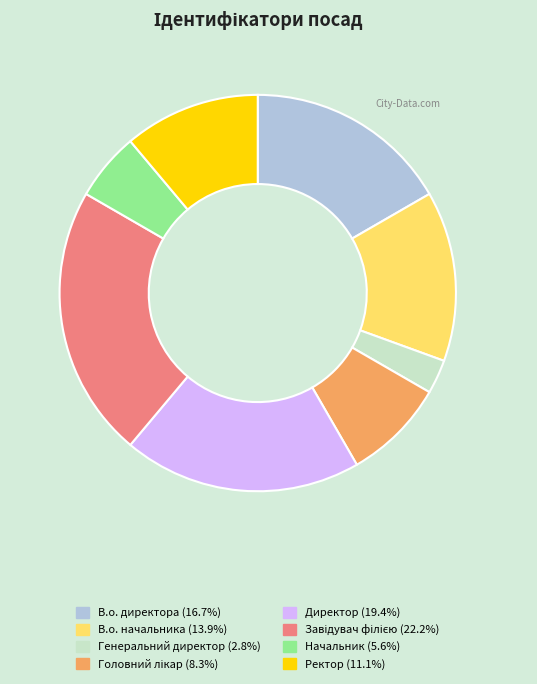

Which slice is the smallest?

Генеральний директор